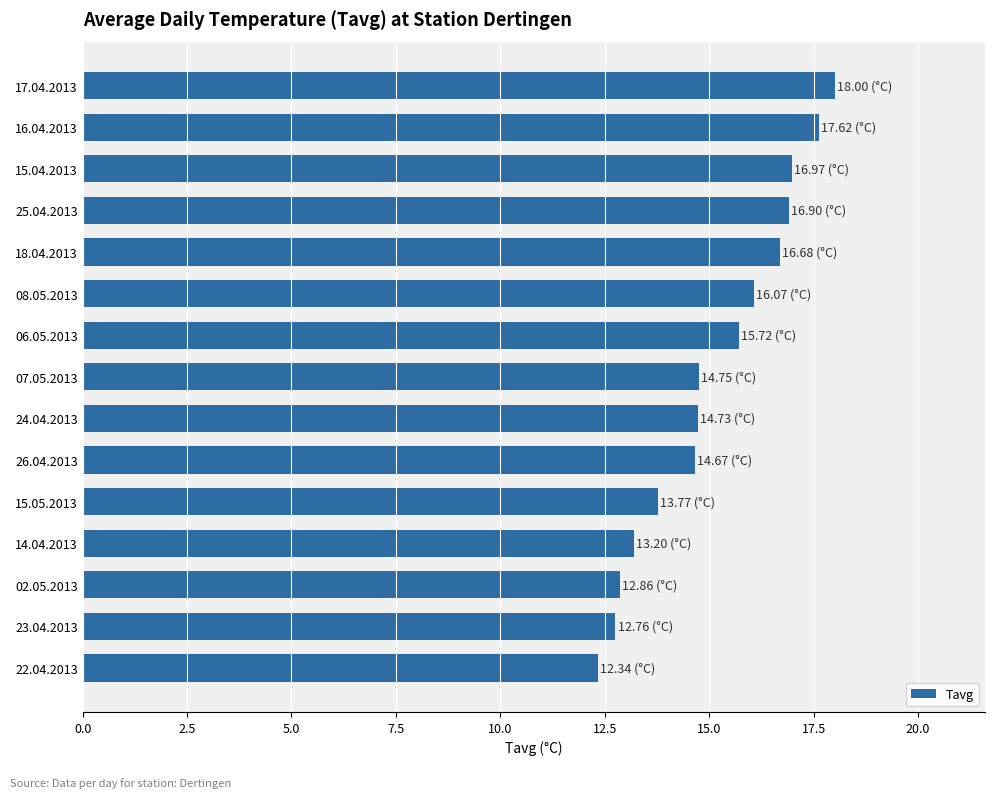

What is the difference between the values at 15.04.2013 and 14.04.2013?

3.8